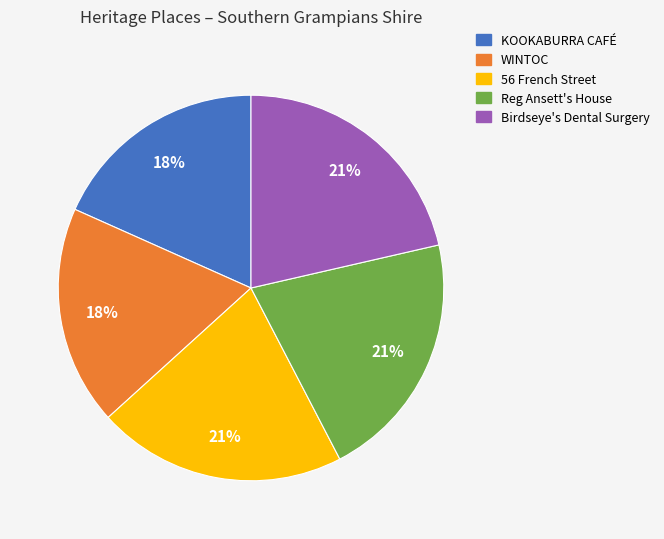

What percentage is the KOOKABURRA CAFÉ slice, to the nearest percent?

18%